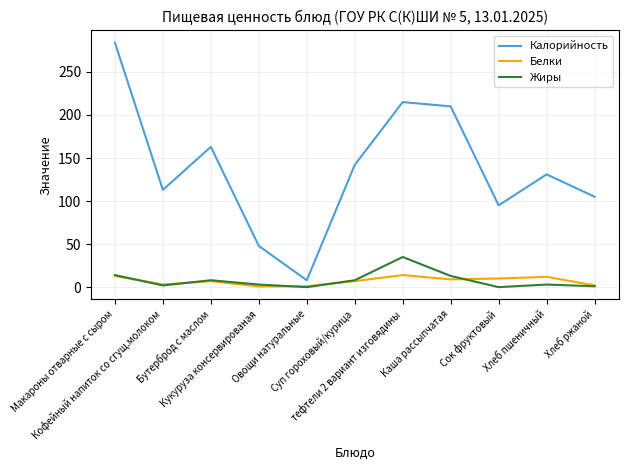

True or false: Калорийность and Белки intersect in this chart.

False